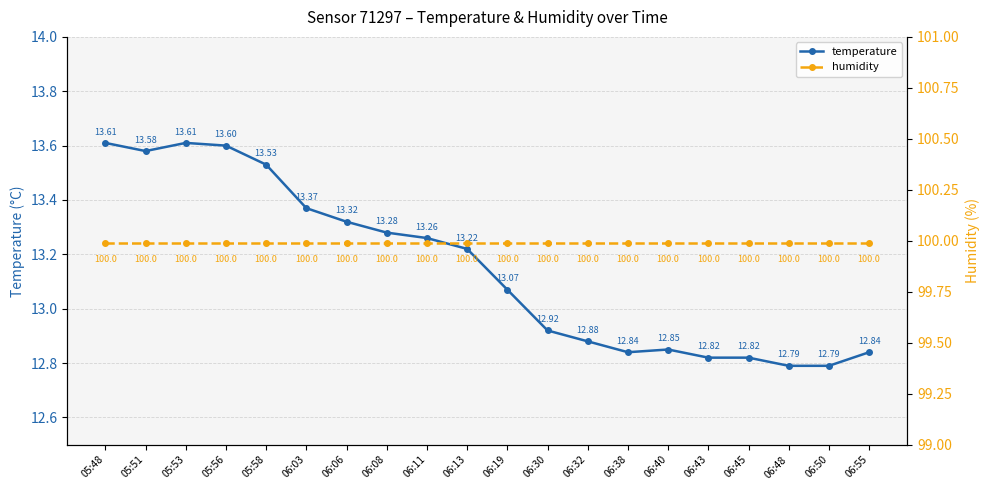

Reading left to right, what are all the values shown in this chart?

temperature: 05:48=13.6	05:51=13.6	05:53=13.6	05:56=13.6	05:58=13.5	06:03=13.4	06:06=13.3	06:08=13.3	06:11=13.3	06:13=13.2	06:19=13.1	06:30=12.9	06:32=12.9	06:38=12.8	06:40=12.8	06:43=12.8	06:45=12.8	06:48=12.8	06:50=12.8	06:55=12.8
humidity: 05:48=100.0	05:51=100.0	05:53=100.0	05:56=100.0	05:58=100.0	06:03=100.0	06:06=100.0	06:08=100.0	06:11=100.0	06:13=100.0	06:19=100.0	06:30=100.0	06:32=100.0	06:38=100.0	06:40=100.0	06:43=100.0	06:45=100.0	06:48=100.0	06:50=100.0	06:55=100.0